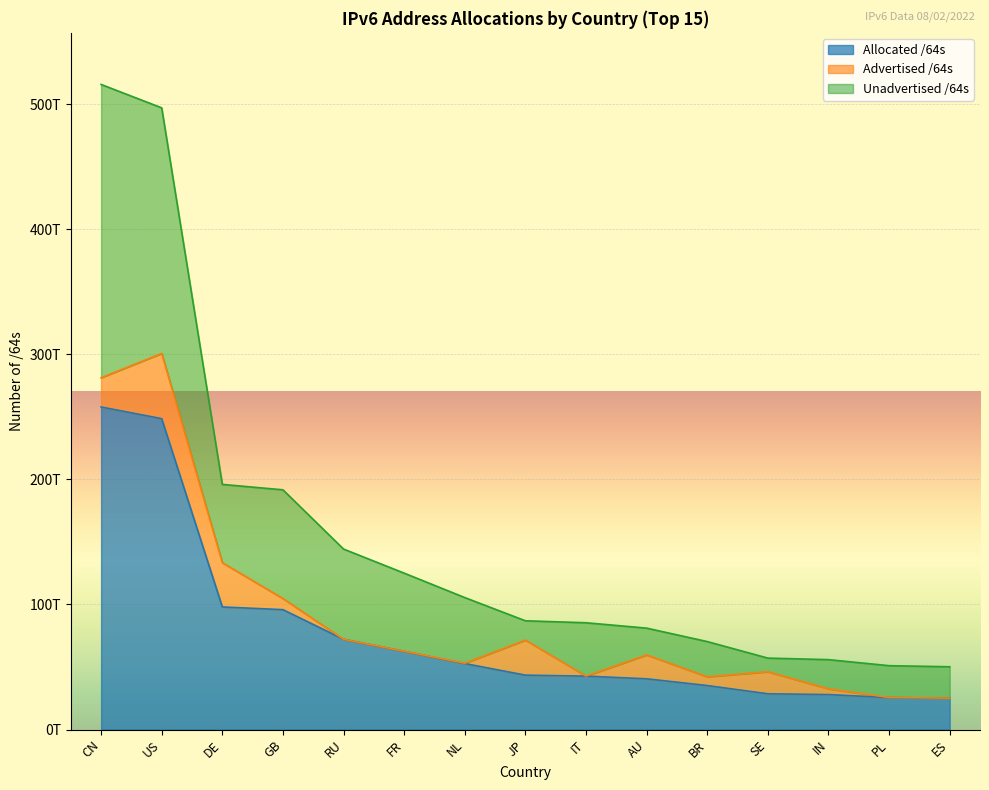

At which category is the sum across all series the highest?

CN